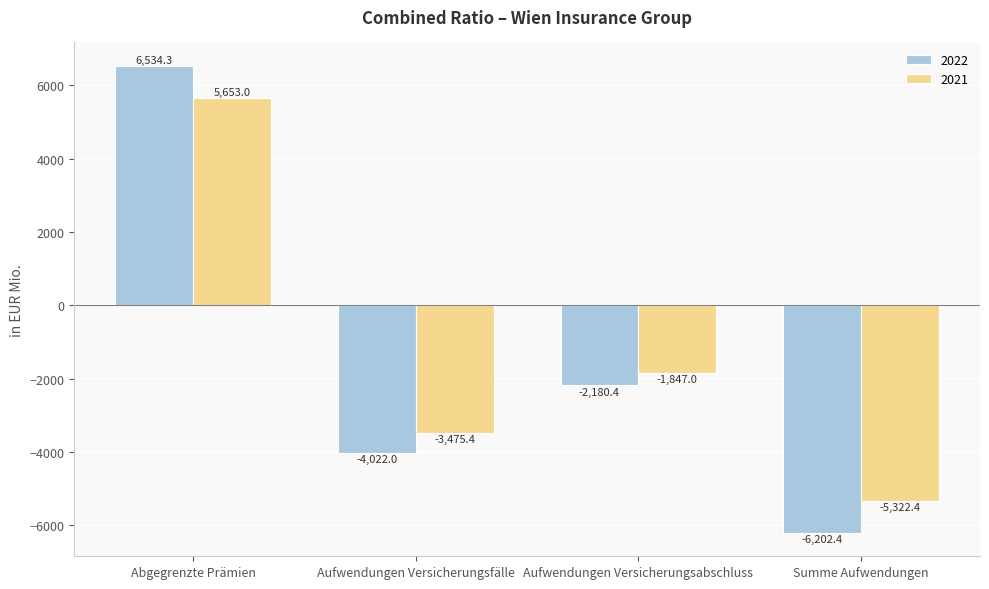

Read the 2022 value at Abgegrenzte Prämien.

6534.3